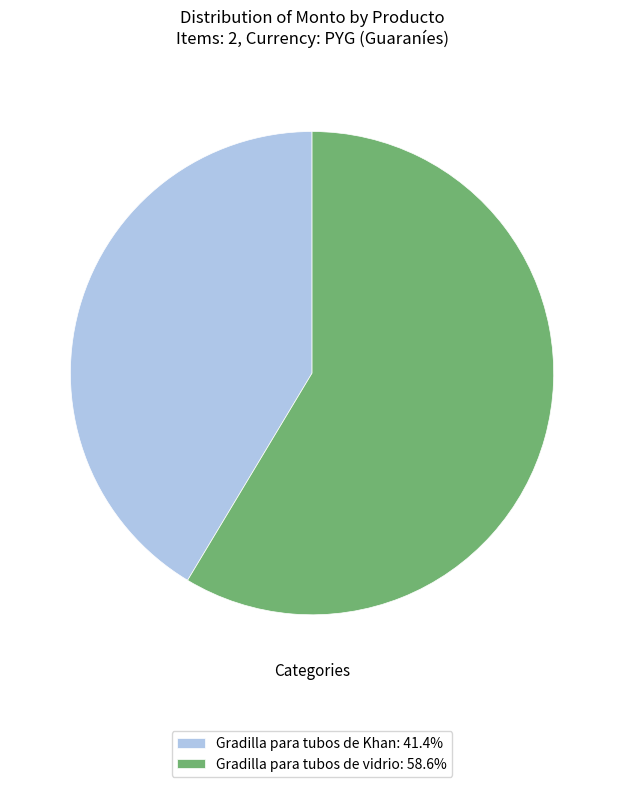

Rank the categories by value from highest to lowest.

Gradilla para tubos de vidrio, Gradilla para tubos de Khan